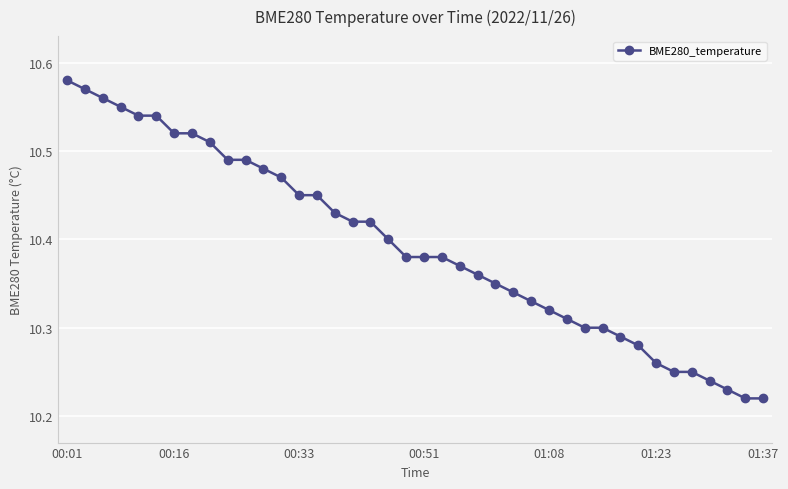

What is the sum of all values?

415.8